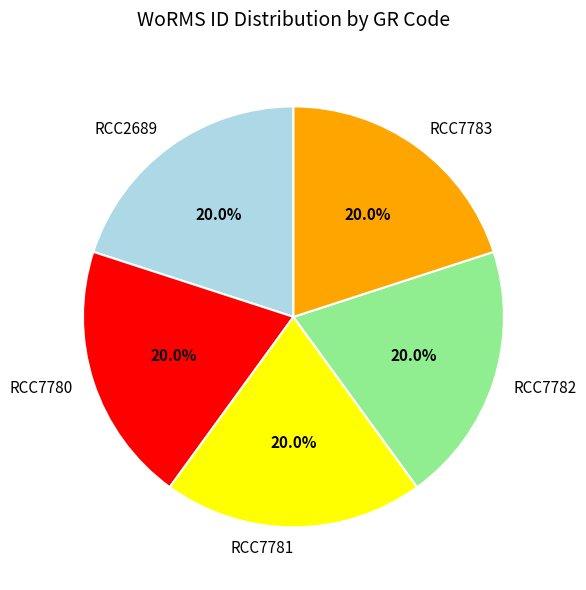

Is there any slice that represents more than half of the pie?

No